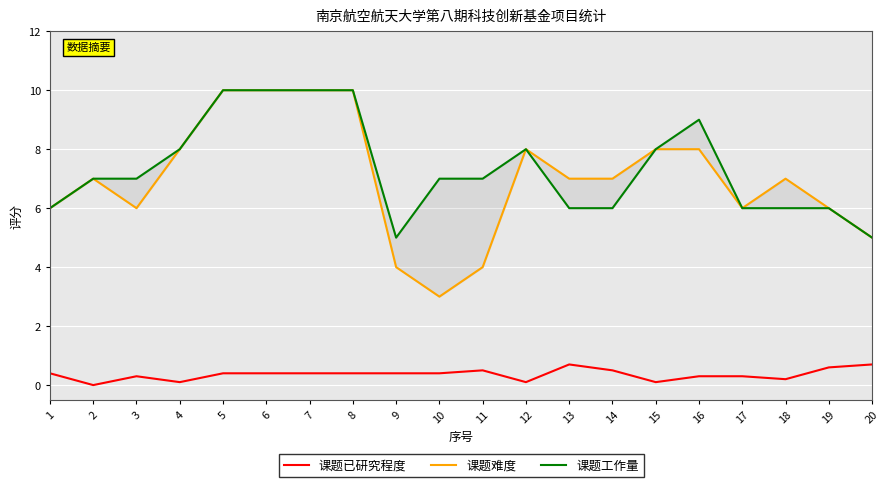

What is the average value of the 课题工作量 series?

7.3